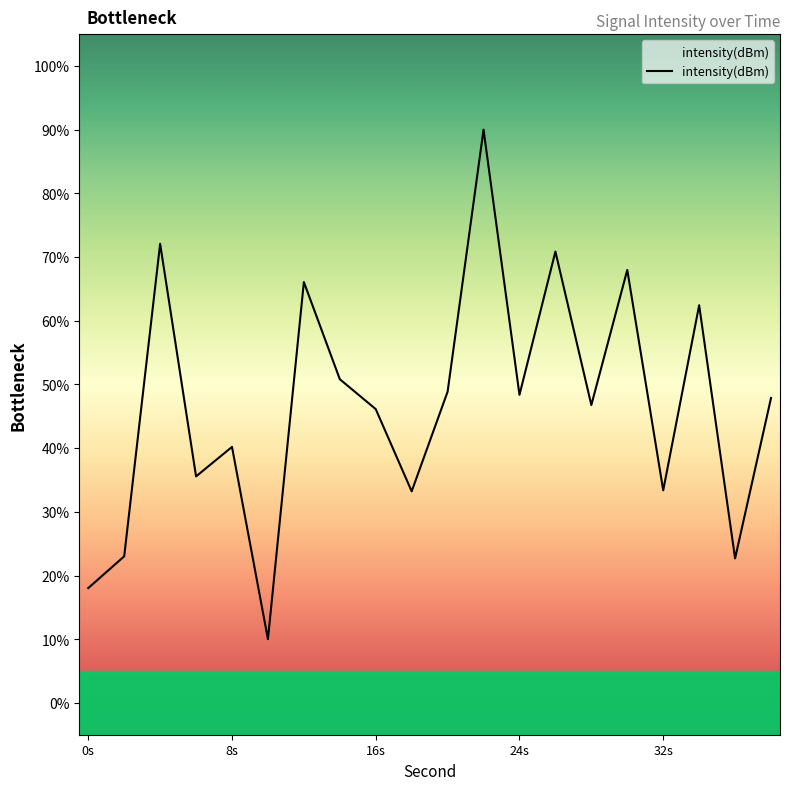

What is the maximum value shown in the chart?

90.0